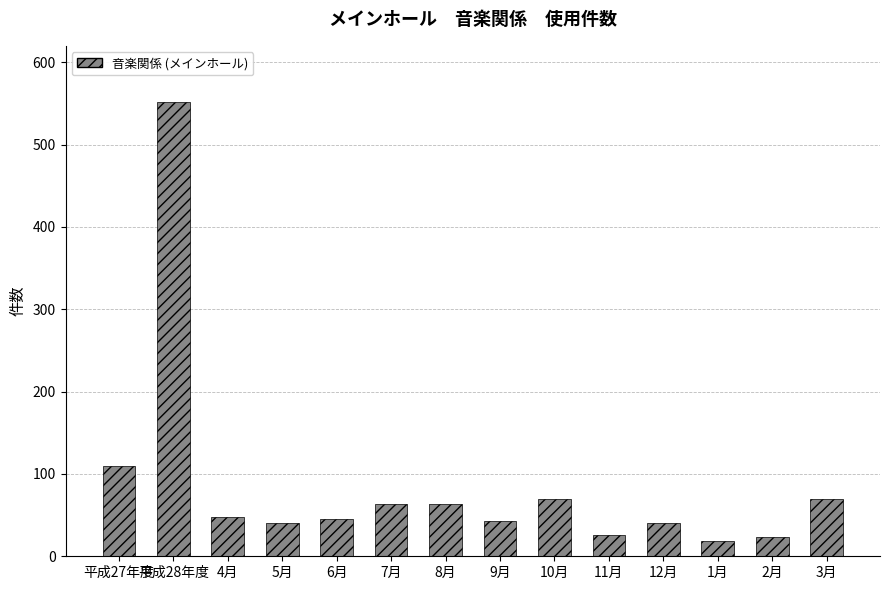

What is the difference between the maximum and minimum values?

533